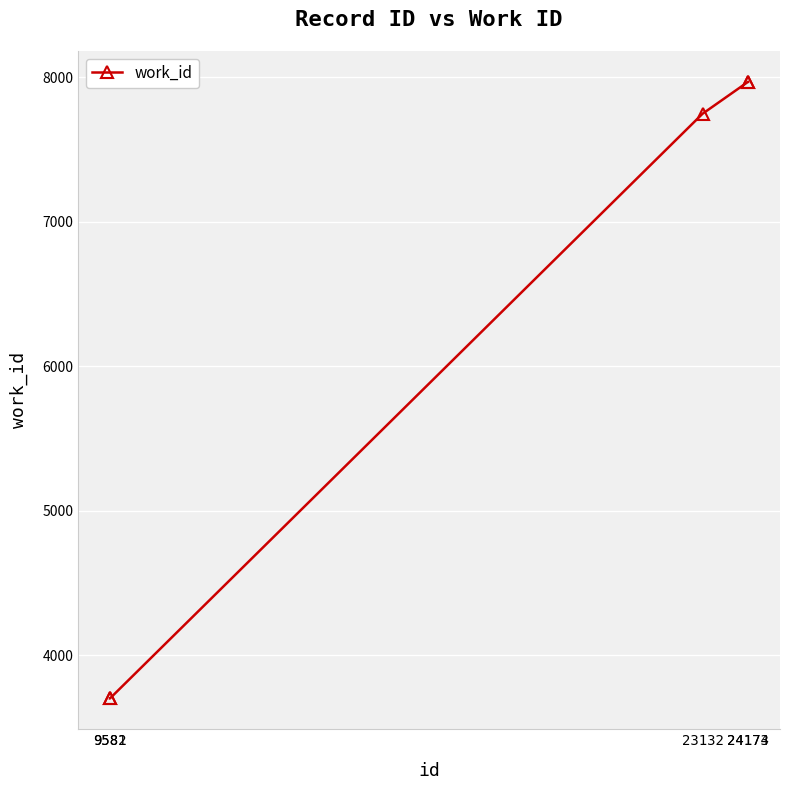

What is the value of the 2nd point from the left?

3700